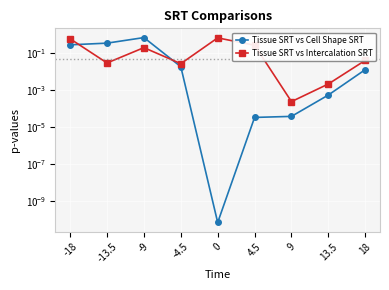

Reading left to right, transcribe all the data shown in this chart.

Tissue SRT vs Cell Shape SRT: -18=0.3	-13.5=0.3	-9=0.7	-4.5=0.0	0=0.0	4.5=0.0	9=0.0	13.5=0.0	18=0.0
Tissue SRT vs Intercalation SRT: -18=0.6	-13.5=0.0	-9=0.2	-4.5=0.0	0=0.7	4.5=0.3	9=0.0	13.5=0.0	18=0.0